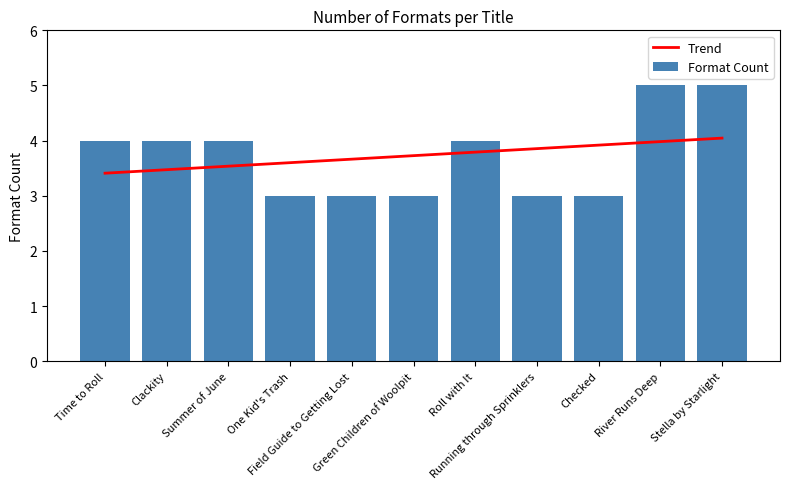

Which label corresponds to the smallest value in the chart?

One Kid's Trash